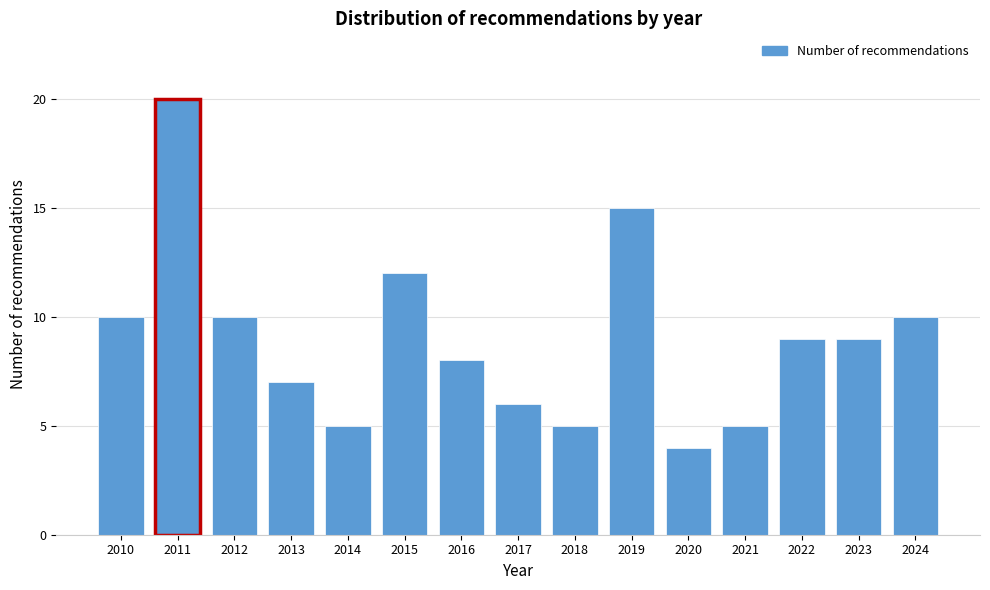

Reading left to right, extract all data points from this chart.

2010=10	2011=20	2012=10	2013=7	2014=5	2015=12	2016=8	2017=6	2018=5	2019=15	2020=4	2021=5	2022=9	2023=9	2024=10